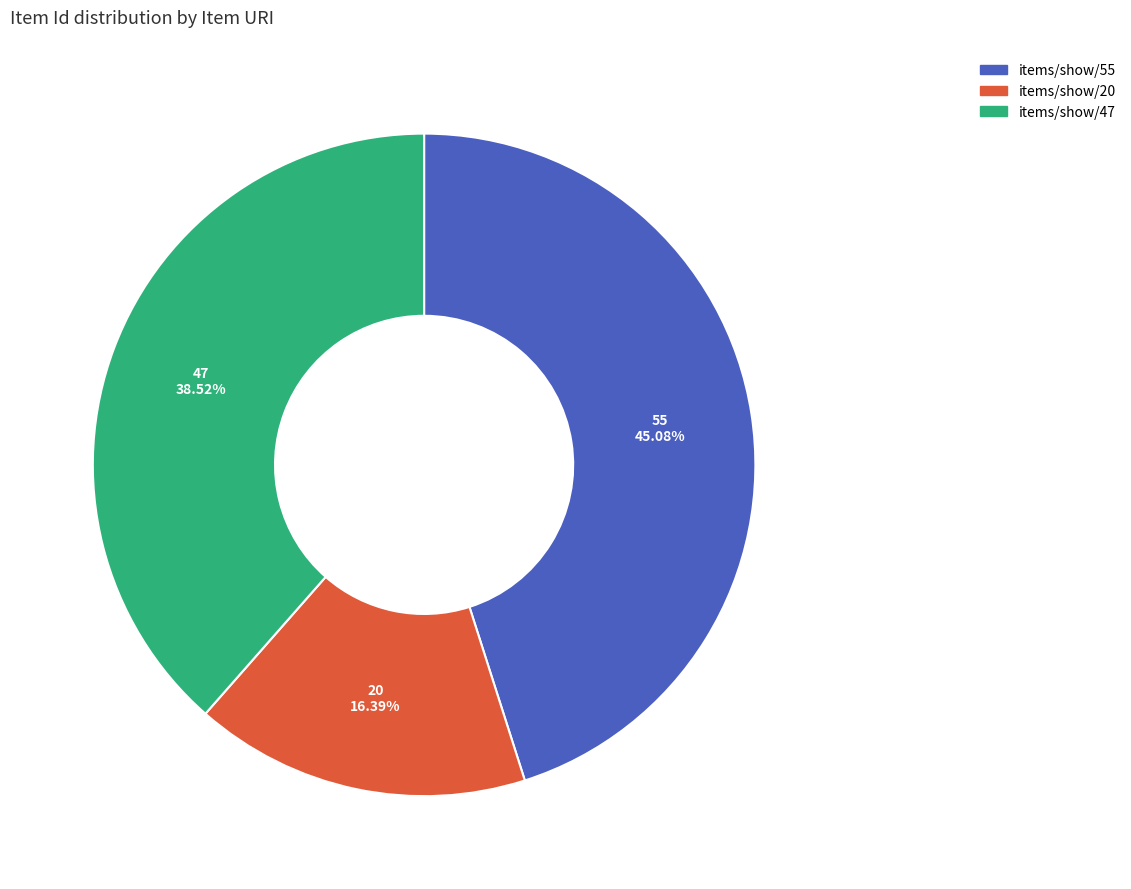

What portion of the pie excludes items/show/47?

61.5%